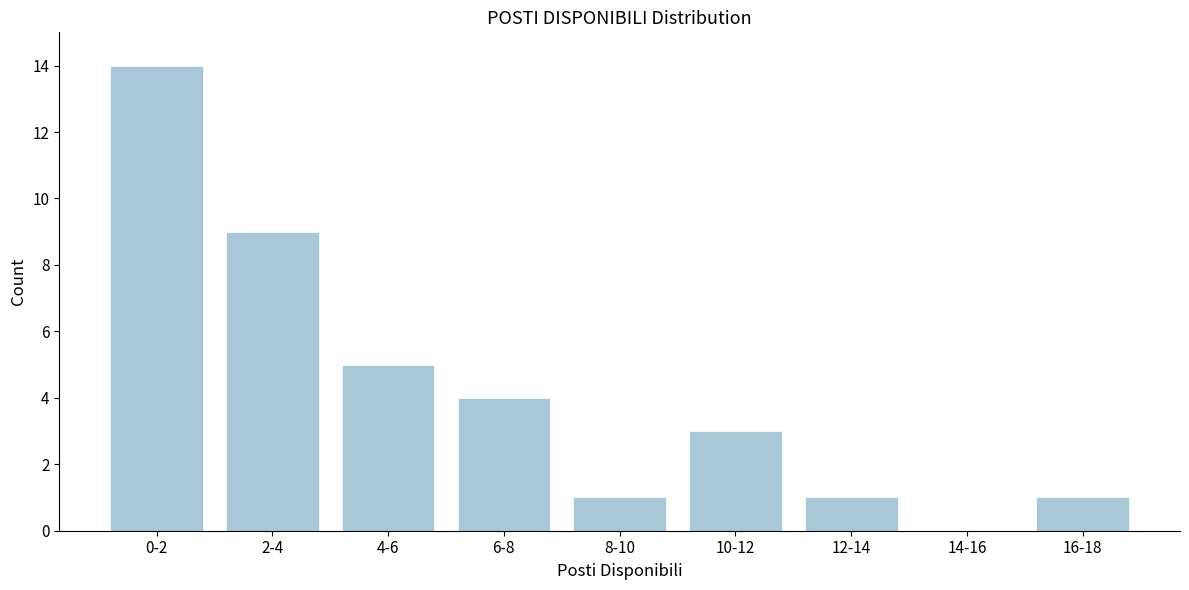

Reading right to left, transcribe all the data shown in this chart.

16-18=1	14-16=0	12-14=1	10-12=3	8-10=1	6-8=4	4-6=5	2-4=9	0-2=14